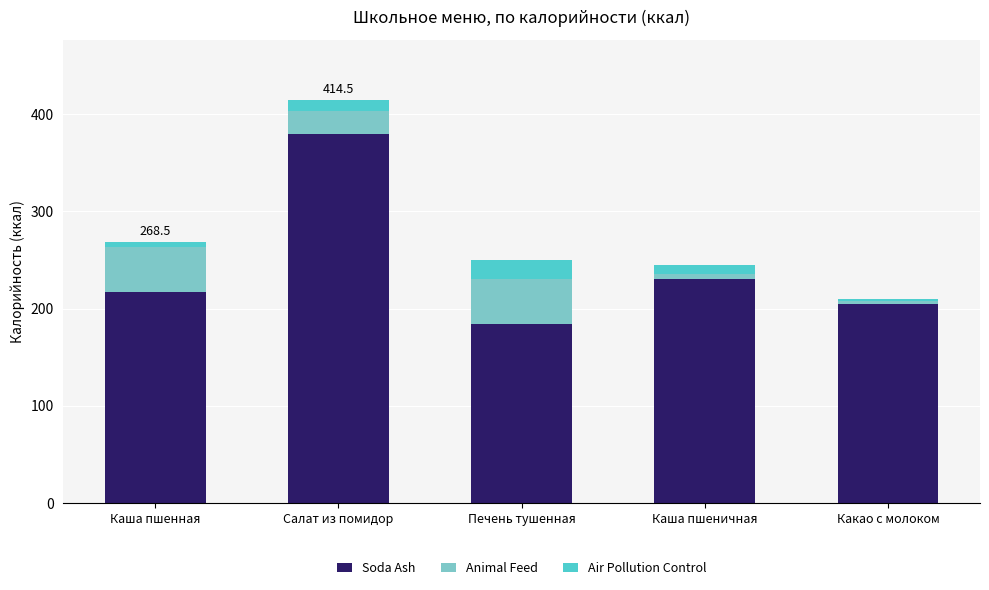

Reading right to left, what are the values for Soda Ash?

205.1	230.3	183.7	379.8	216.5